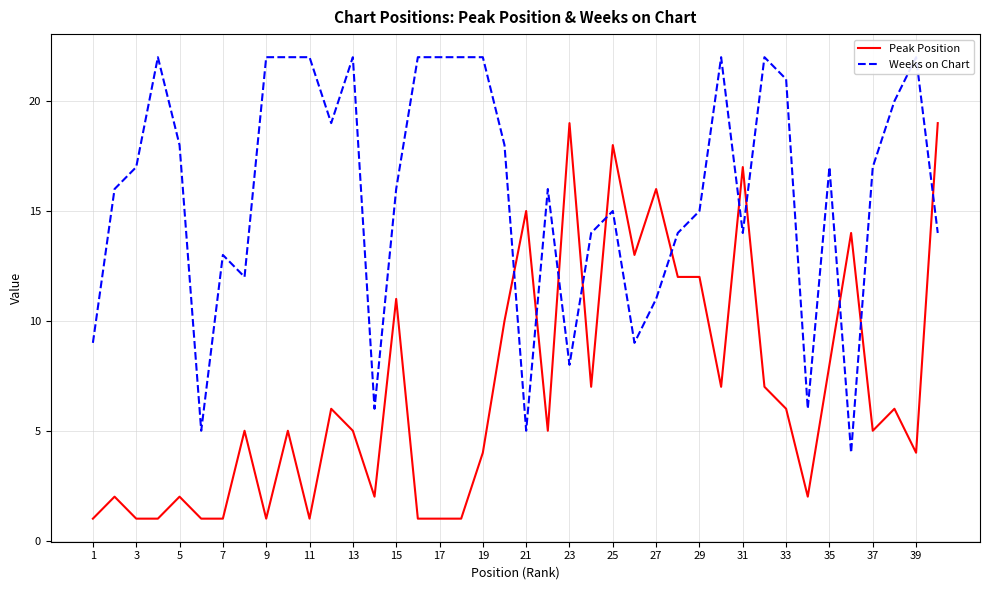

Which series has the largest total across all categories?

Weeks on Chart